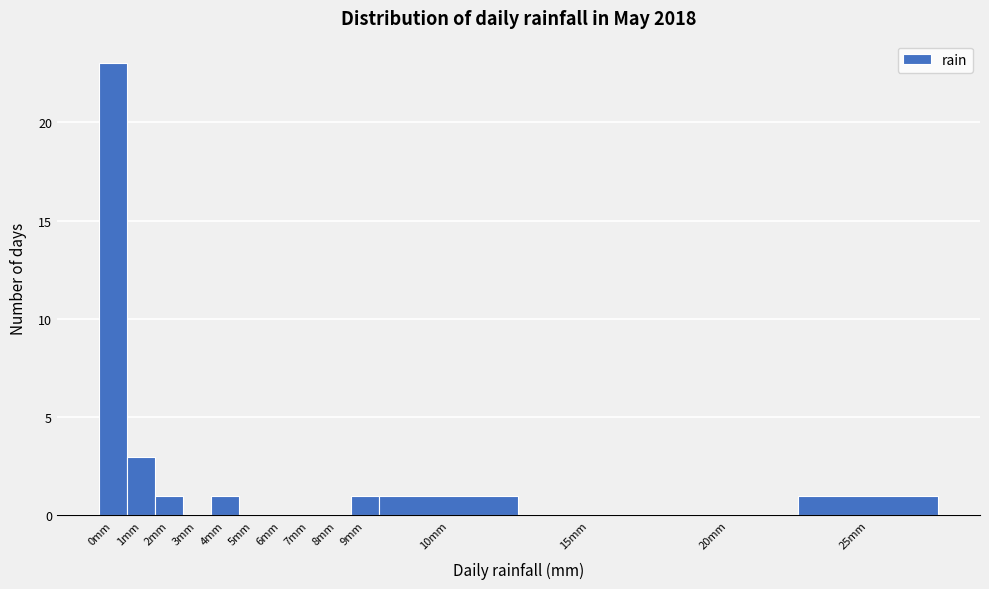

Reading left to right, extract all data points from this chart.

0mm=23	1mm=3	2mm=1	3mm=0	4mm=1	5mm=0	6mm=0	7mm=0	8mm=0	9mm=1	10mm=1	15mm=0	20mm=0	25mm=1